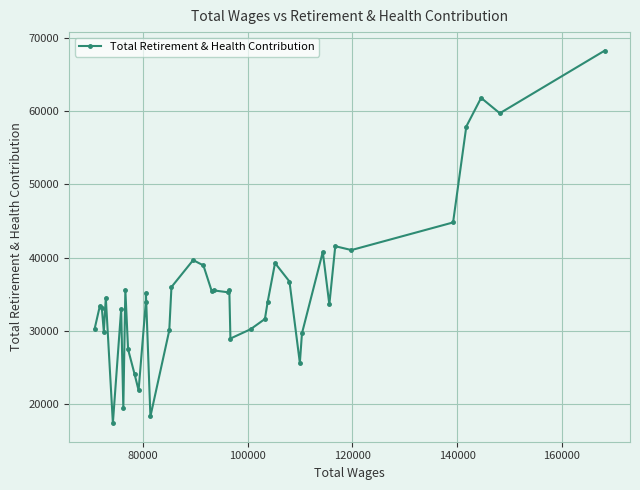

What is the sum of all values?

1419005